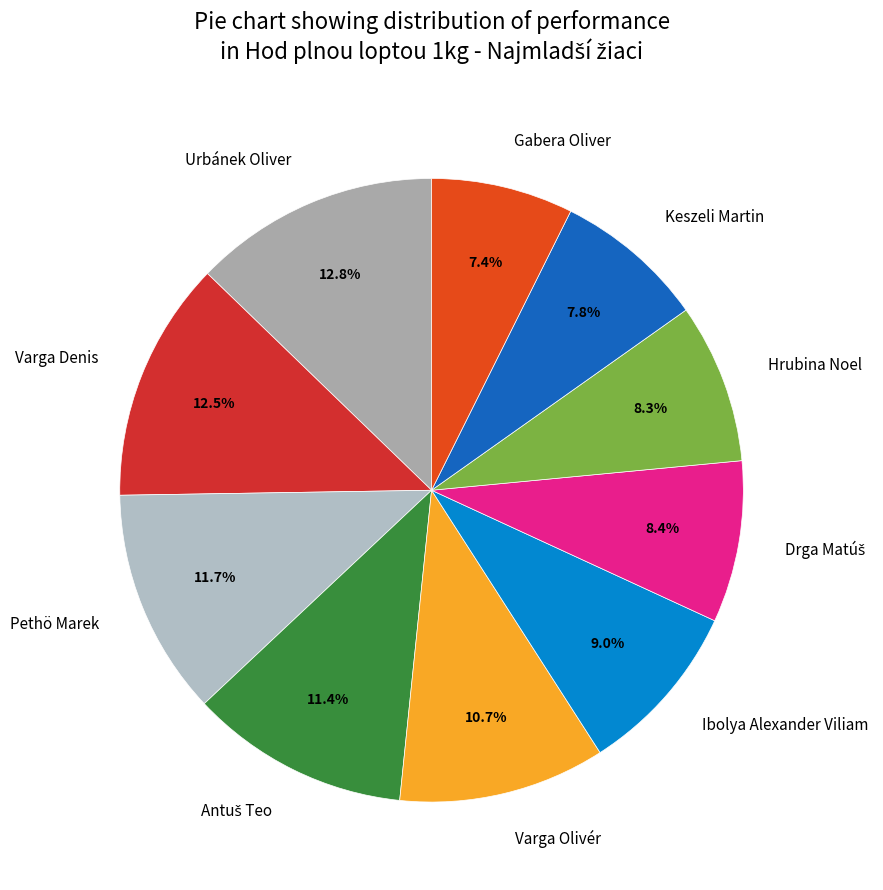

The Ibolya Alexander Viliam slice represents 18% of the pie. True or false?

False